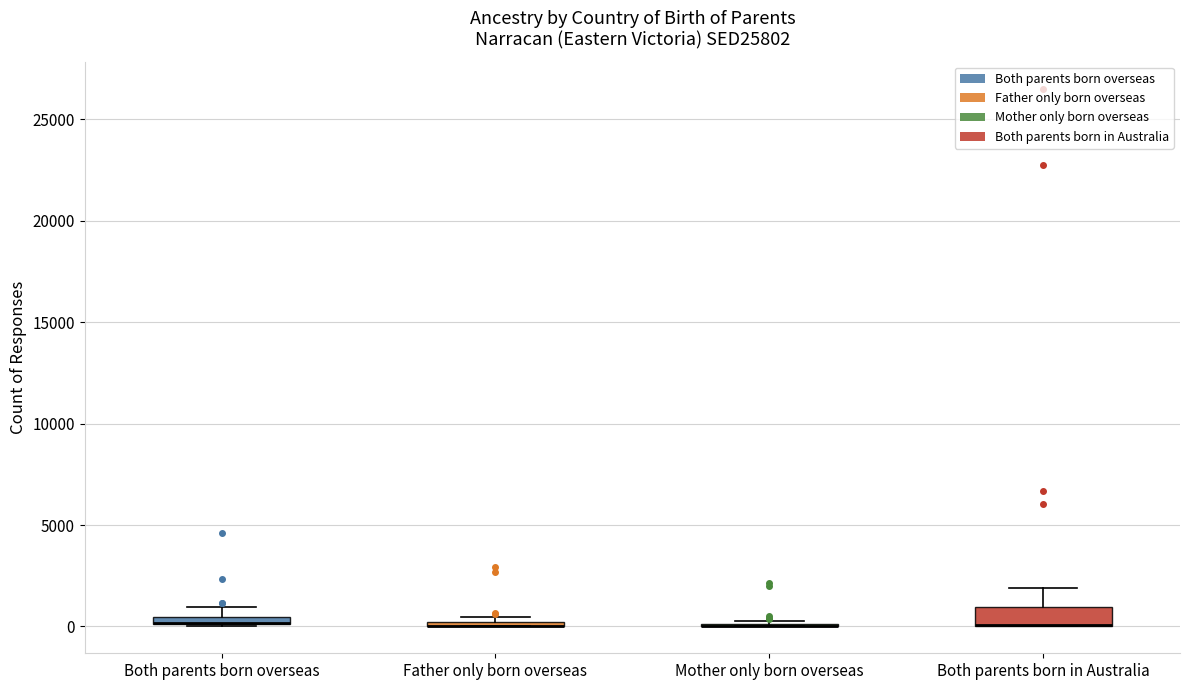

Which box is the tallest, from its lower edge to its upper edge?

Both parents born in Australia